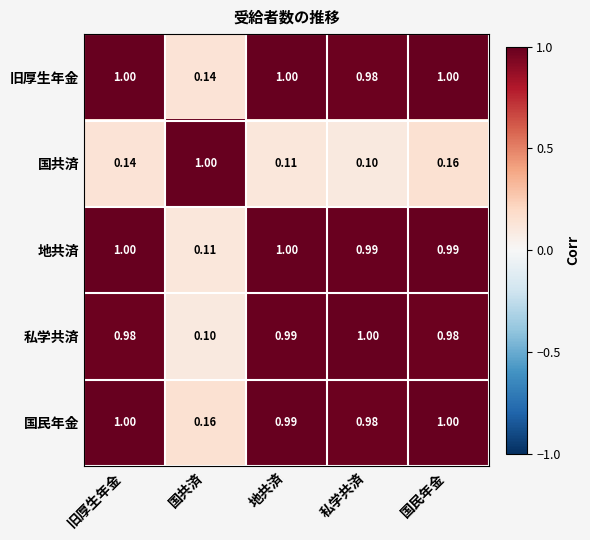

Which category has the lowest value in the 旧厚生年金 series?

国共済